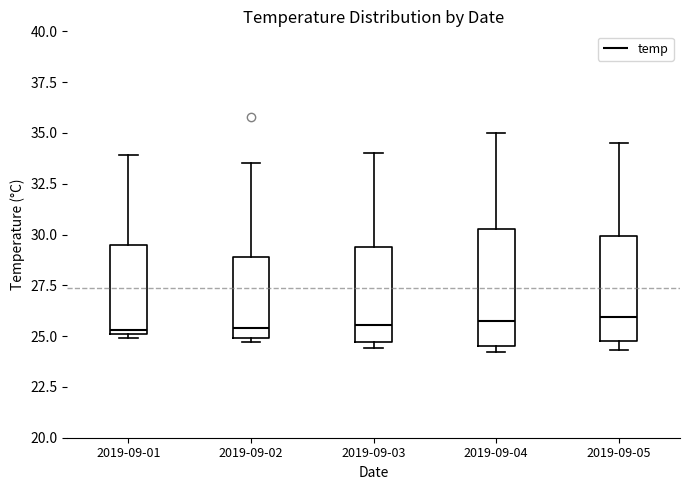

Which box is the tallest, from its lower edge to its upper edge?

2019-09-04